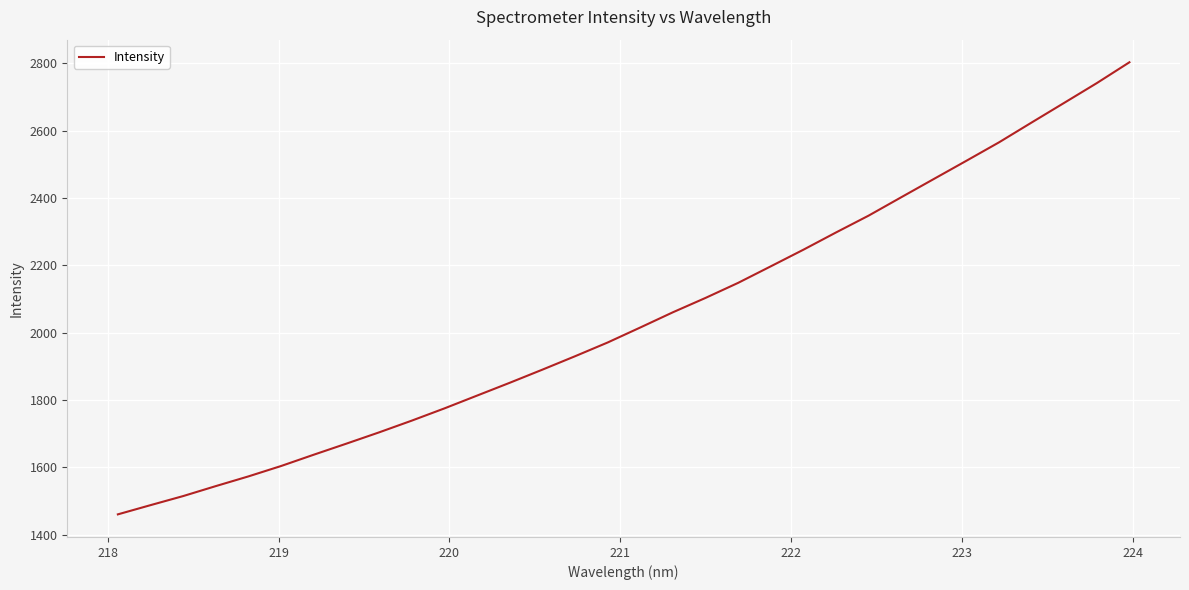

What is the maximum value shown in the chart?

2803.0